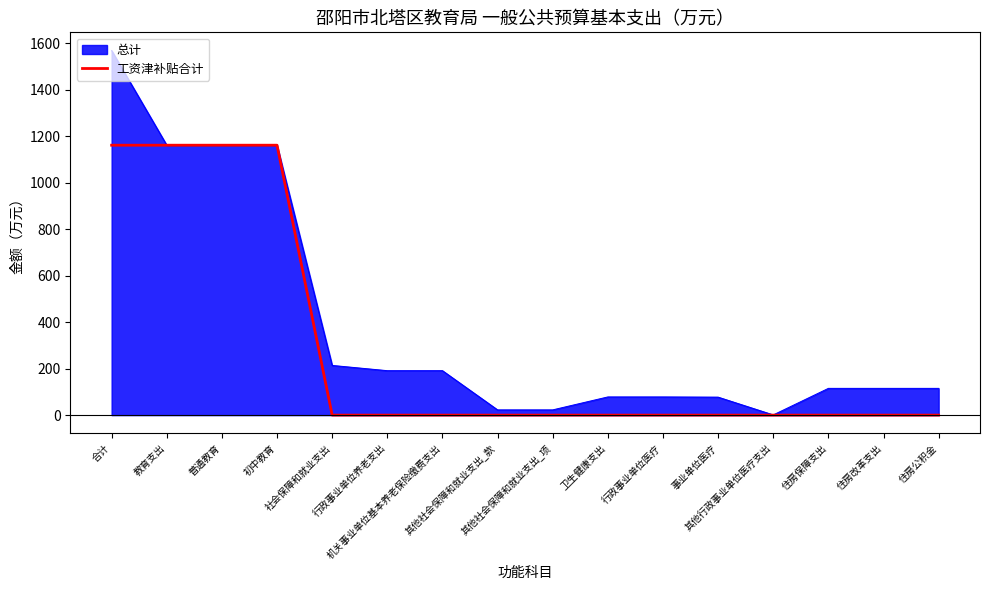

What is the maximum value for 总计?

1569.5